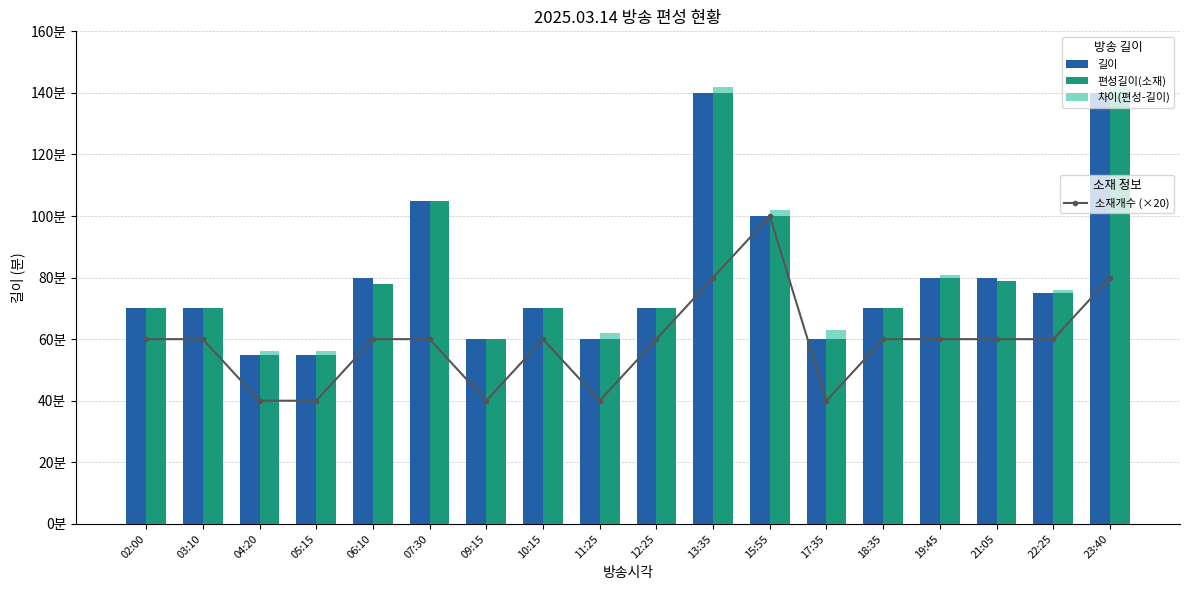

Are the bars horizontal?

No